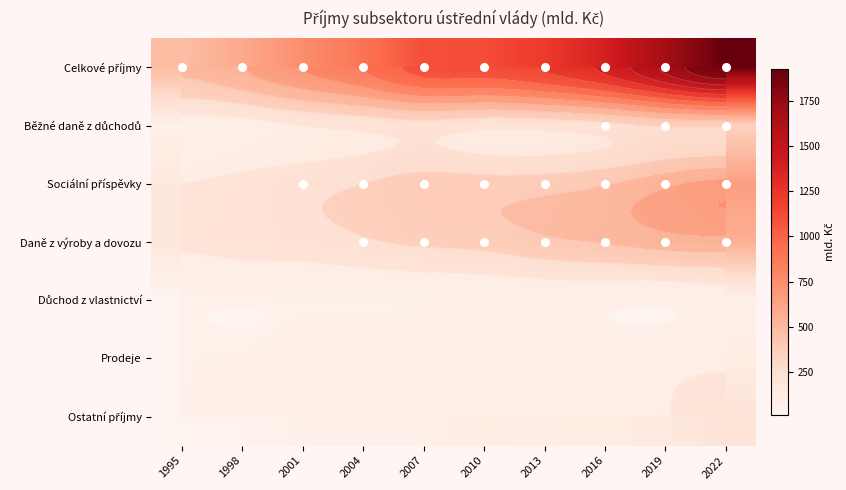

Is the value of Běžné daně z důchodů at 2007 greater than the value of Sociální příspěvky at 2016?

No